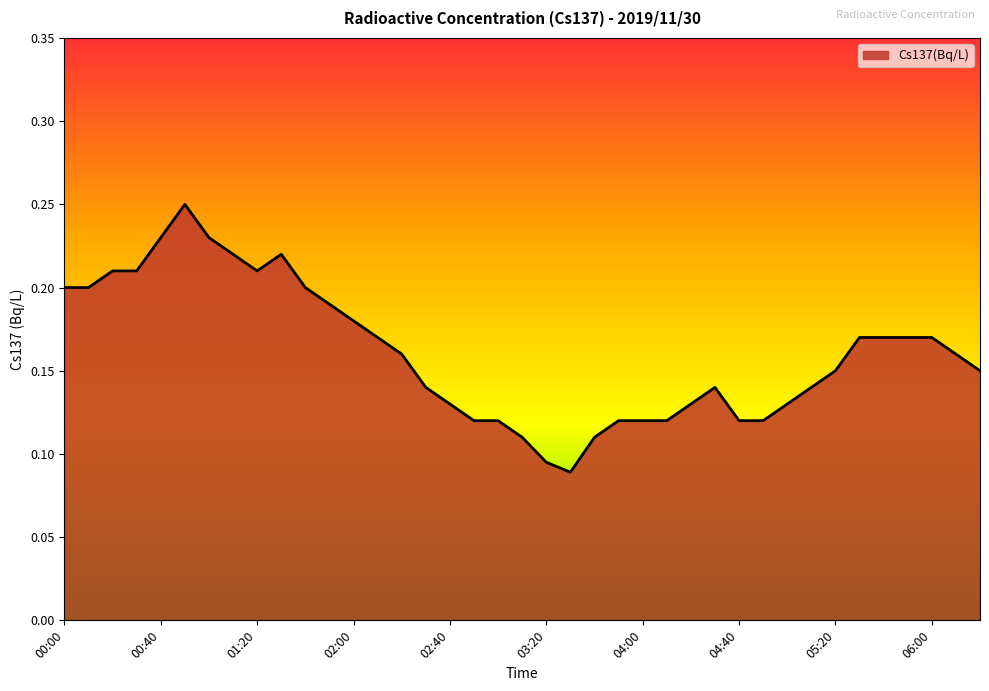

Is this an area chart (filled region under the line)?

Yes